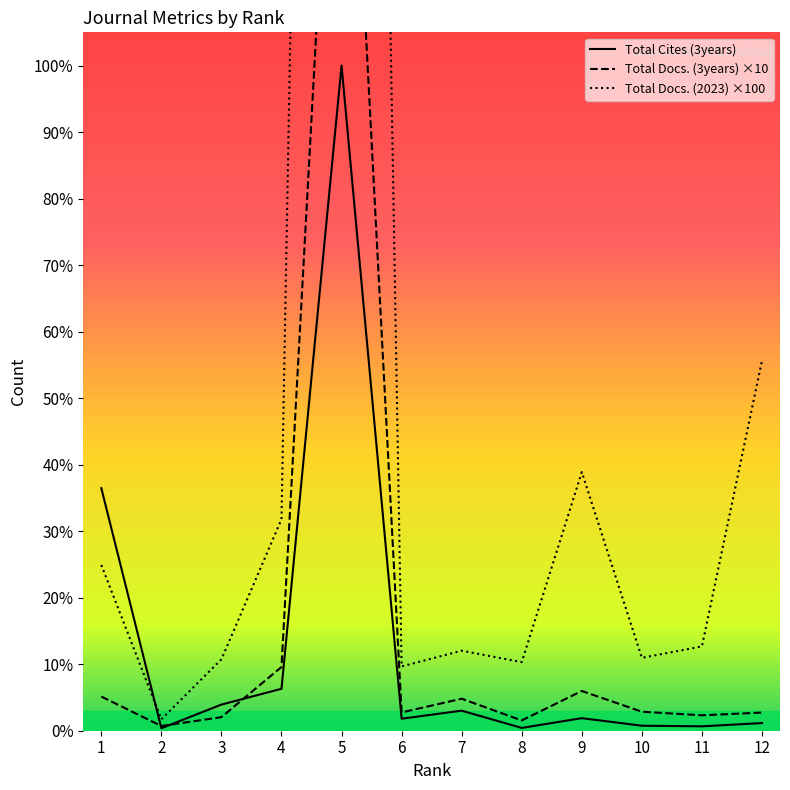

What is the difference between the maximum and second lowest values in the Total Cites (3years) series?

46353